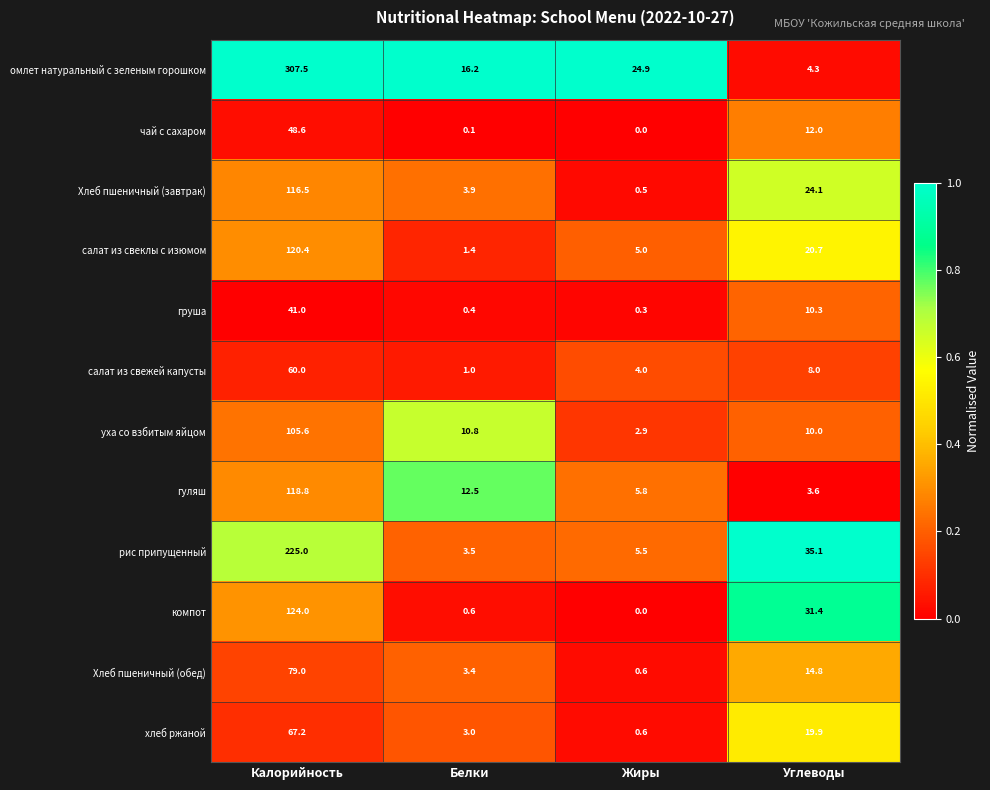

Which series changed the most between Белки and Жиры?

омлет натуральный с зеленым горошком